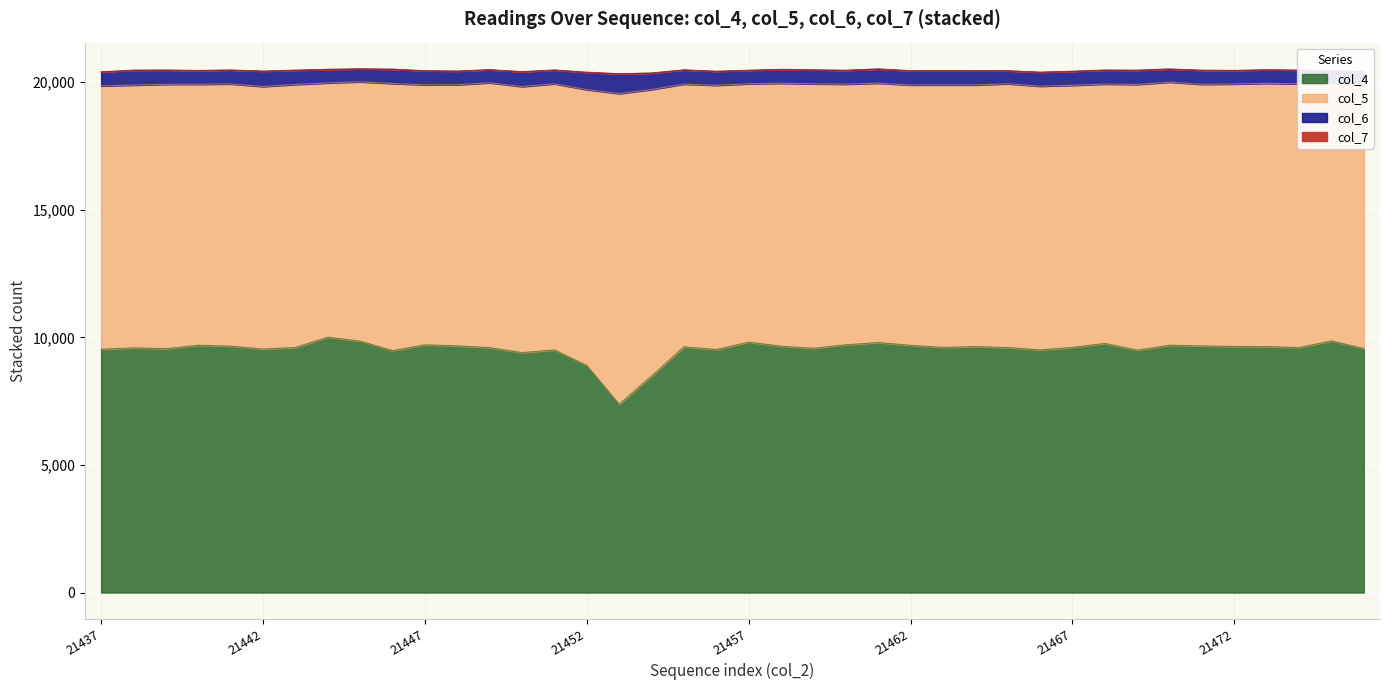

True or false: col_4 and col_6 cross at least once.

False